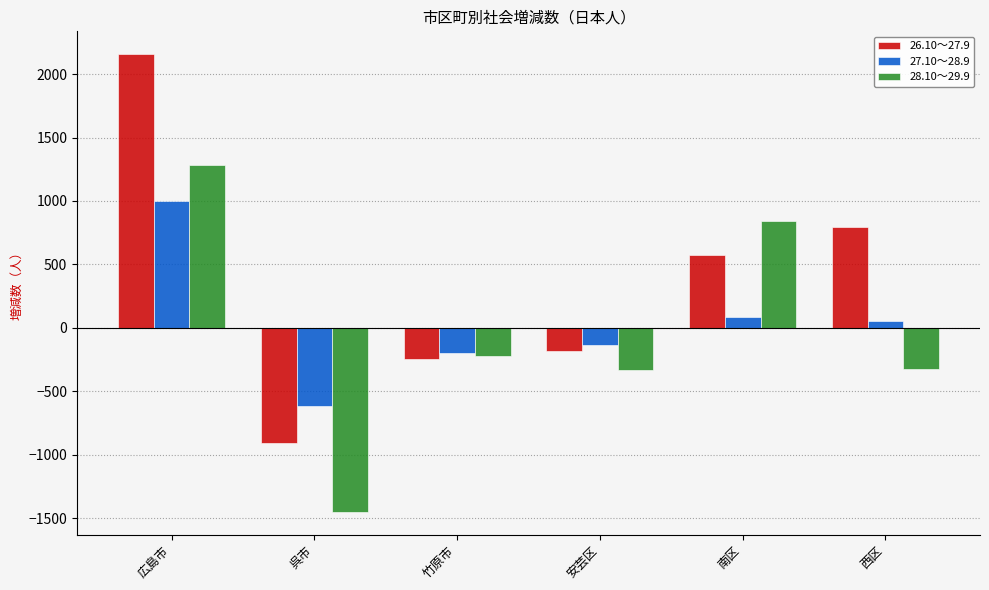

List the series in order of their peak value, highest first.

26.10～27.9, 28.10～29.9, 27.10～28.9